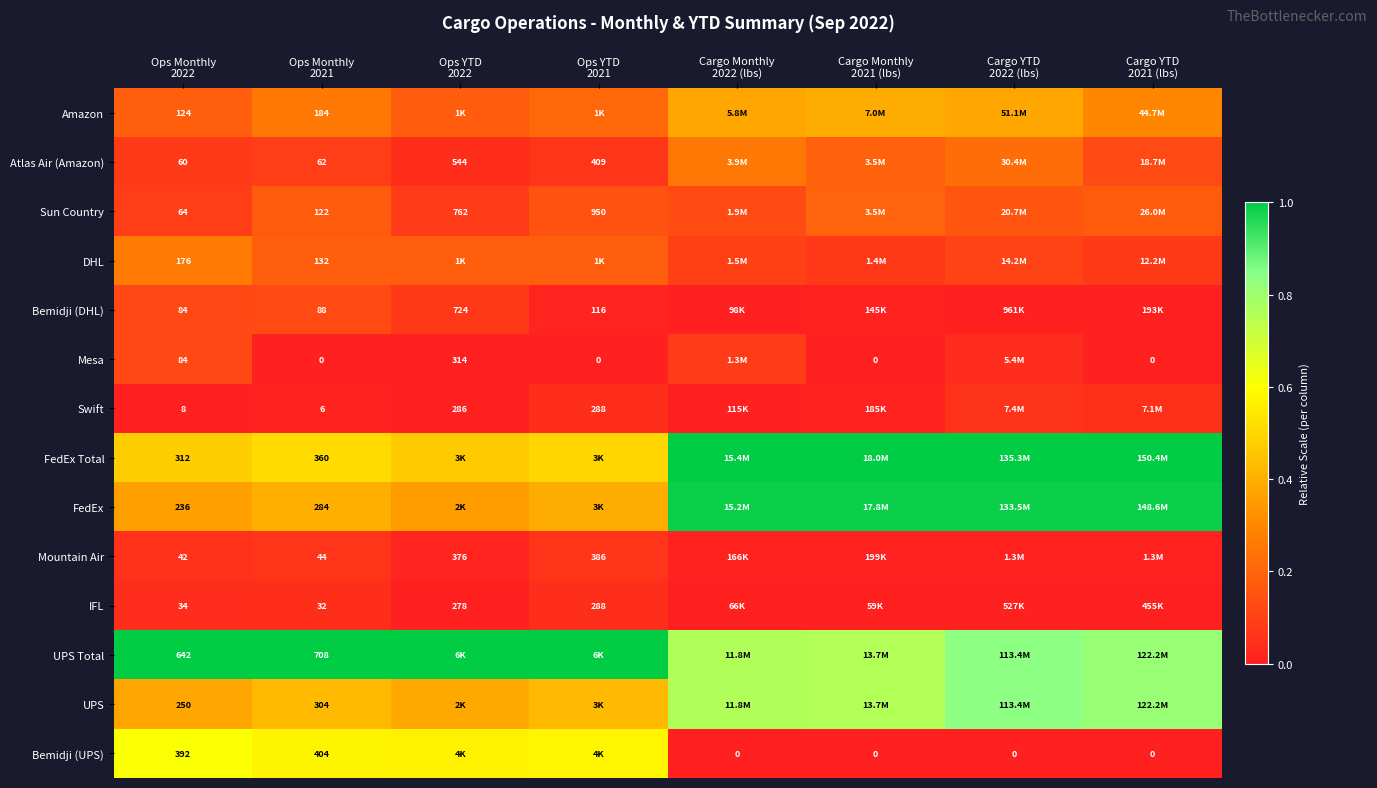

What is the maximum value shown in the chart?

1.0